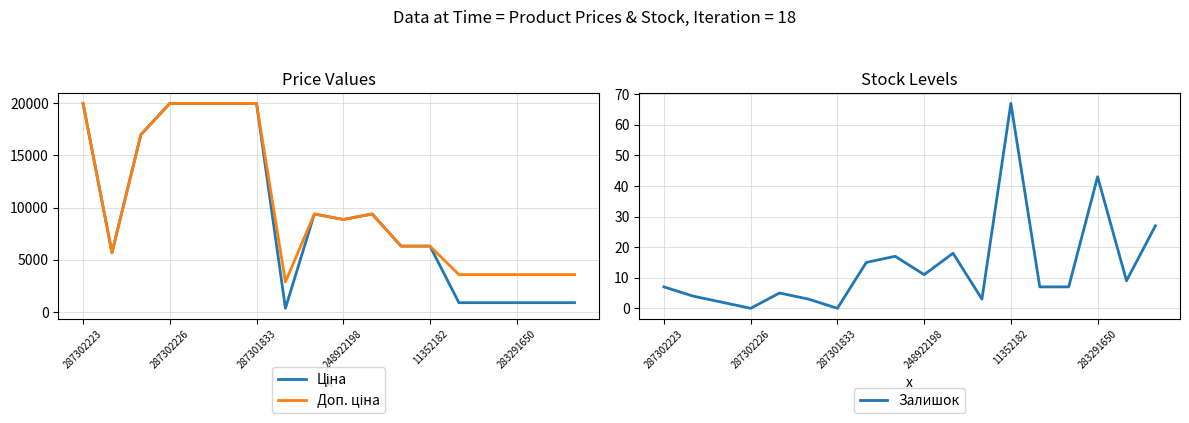

What is the minimum value for Доп. ціна?

2878.8